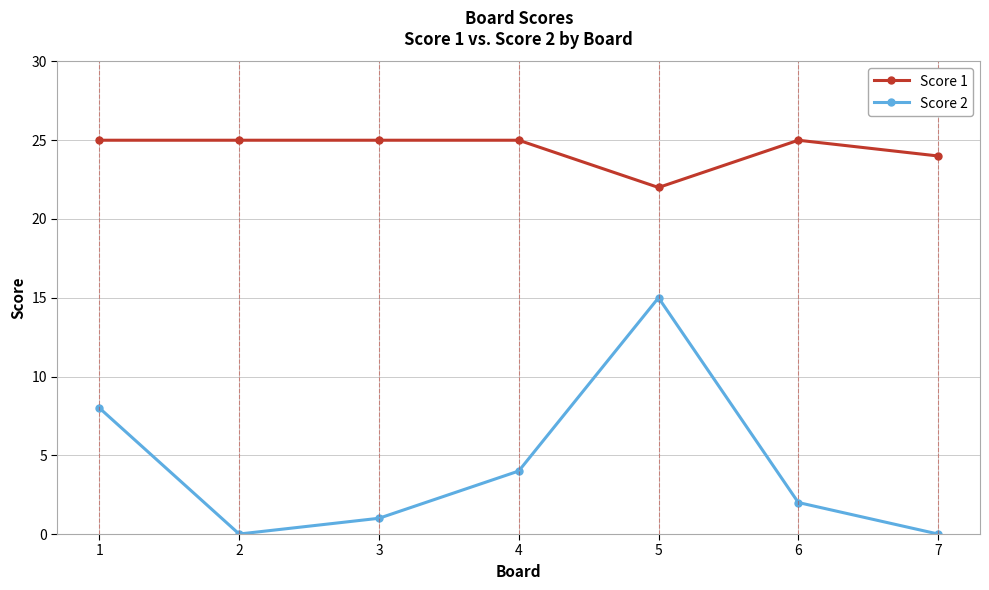

True or false: Score 1 and Score 2 intersect in this chart.

False